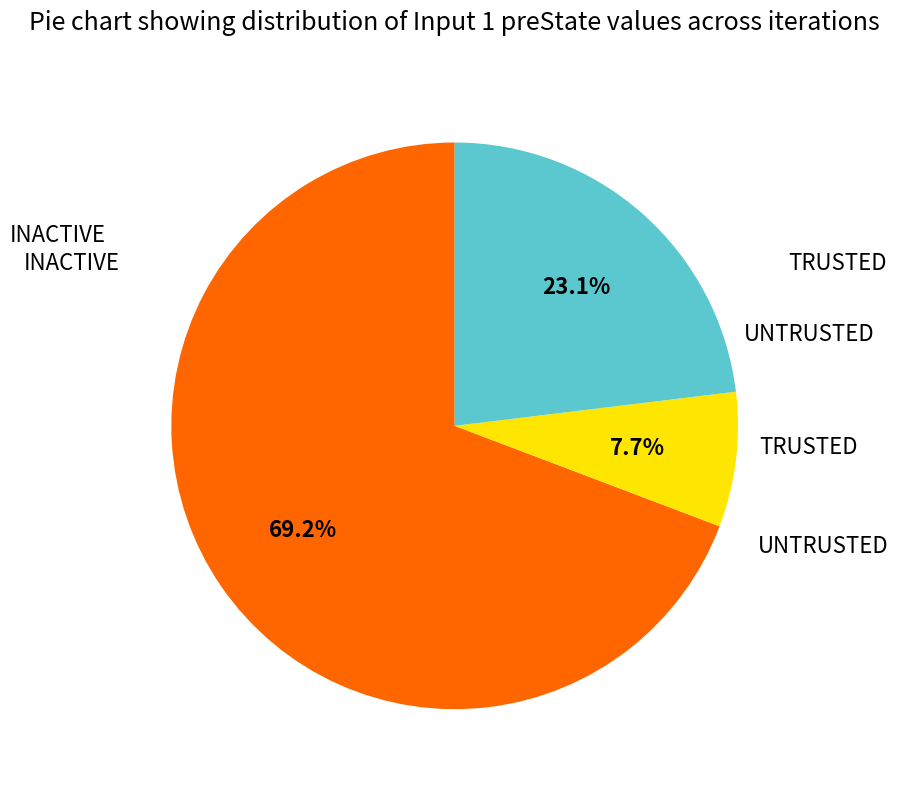

Is there any slice that represents more than half of the pie?

Yes